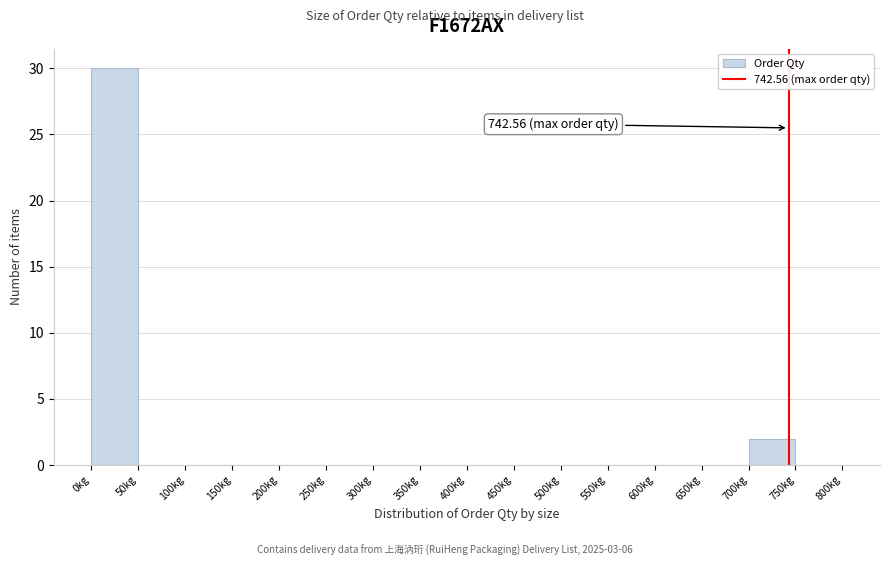

Which range on the x-axis has the tallest bar?

0 to 50